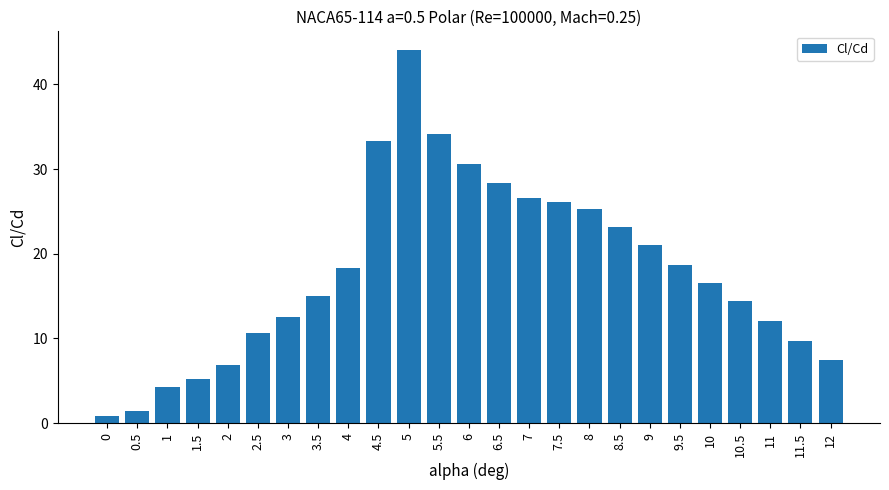

Are the bars horizontal?

No